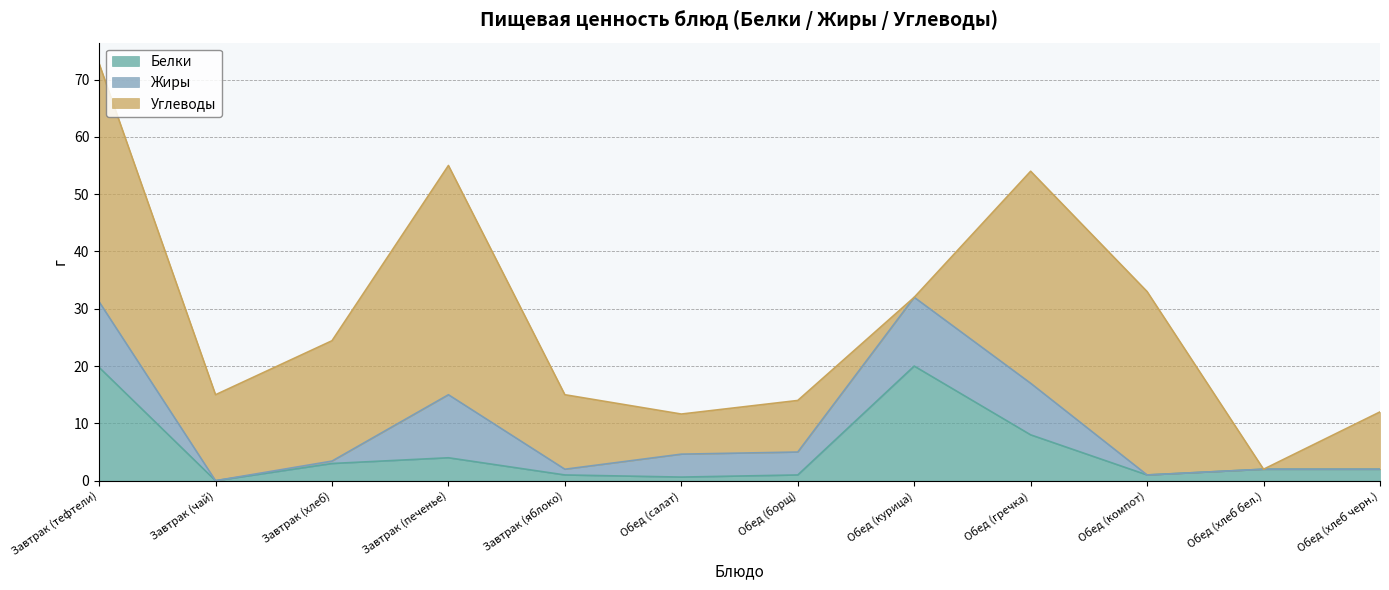

Which series has the largest range (max minus min)?

Углеводы